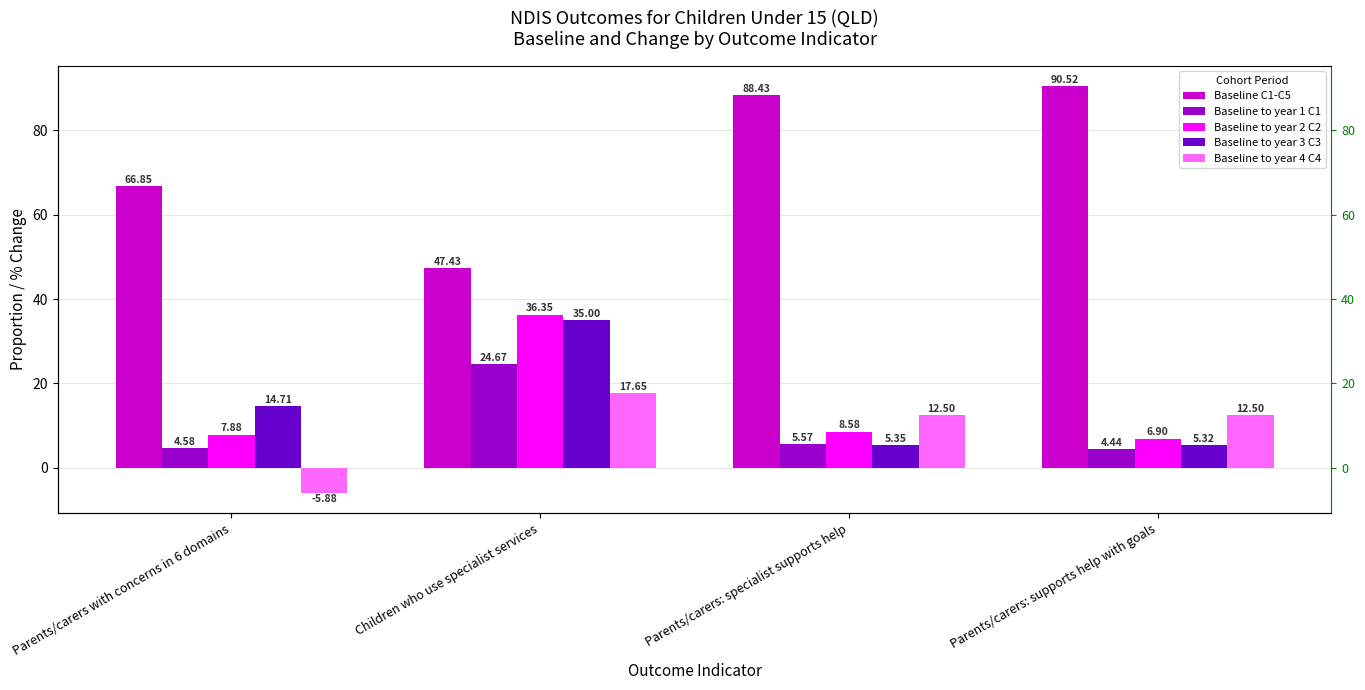

What is the total value across all series at Children who use specialist services?

161.1